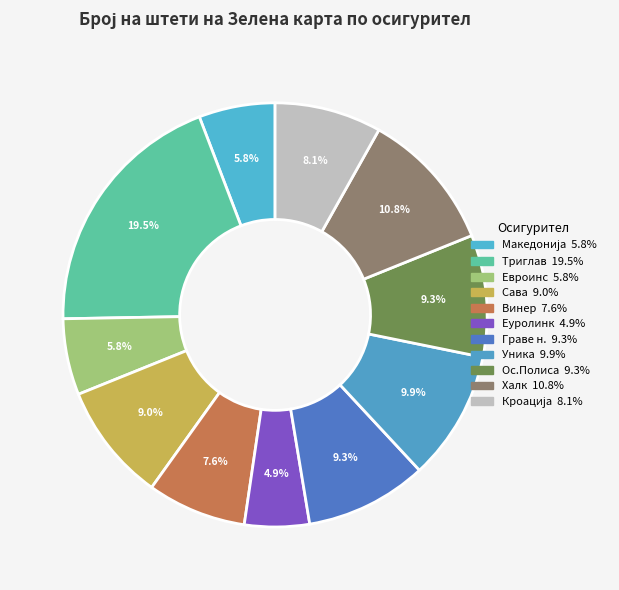

How many slices are in this pie chart?

11